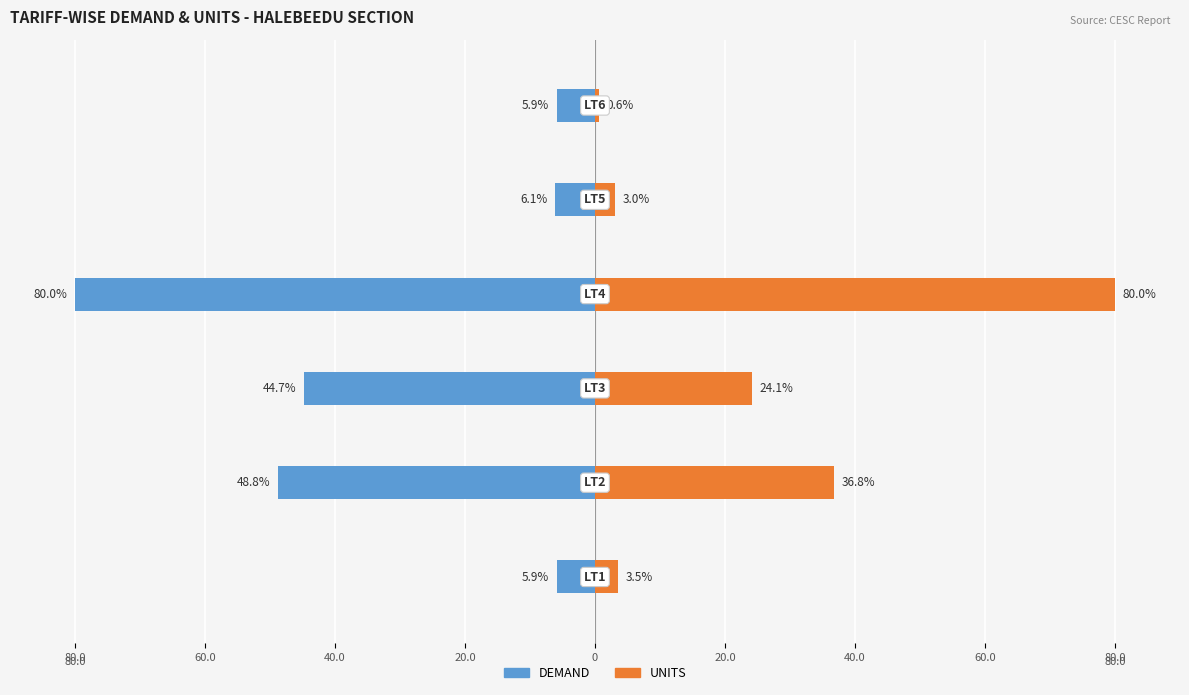

What is the average value of the DEMAND series?

-31.9